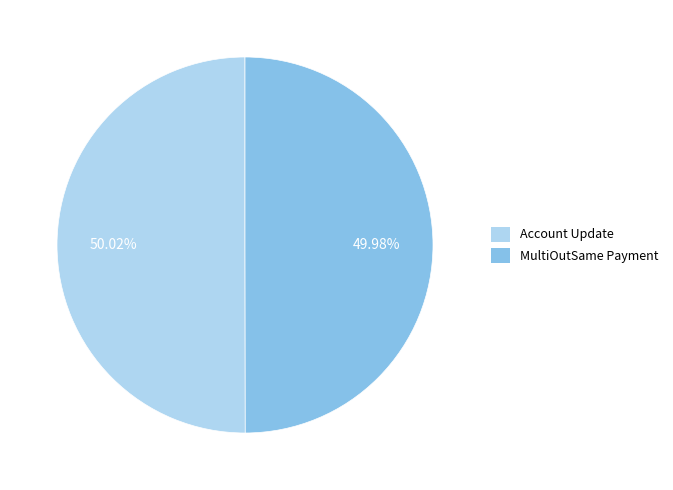

Is there a majority slice in this chart?

Yes